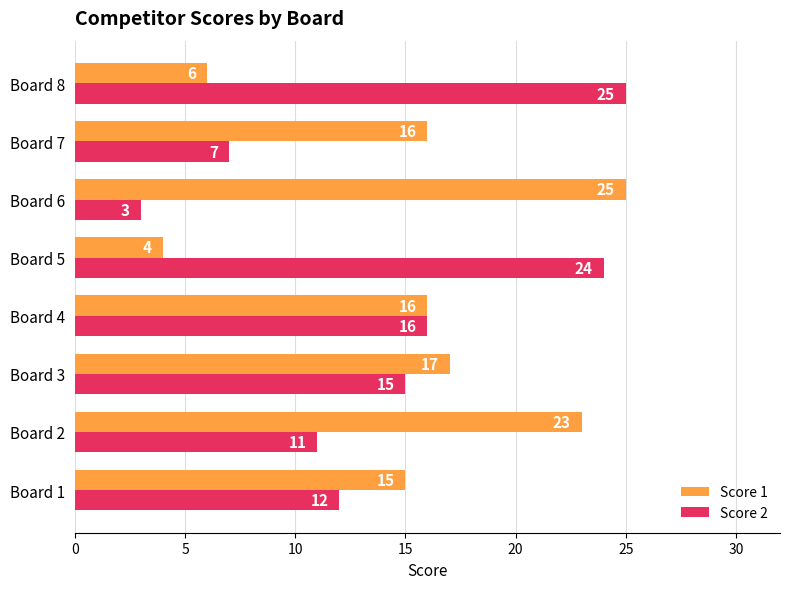

Which series has the largest total across all categories?

Score 1